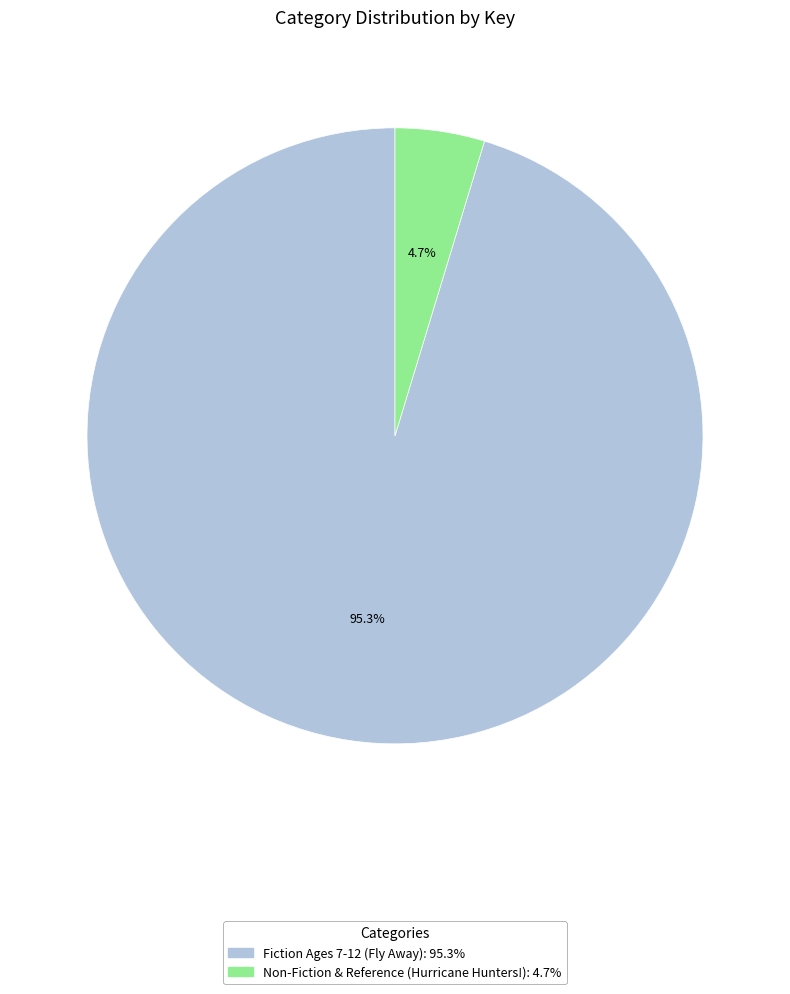

Does Non-Fiction & Reference (Hurricane Hunters!) represent more than half of the total?

No